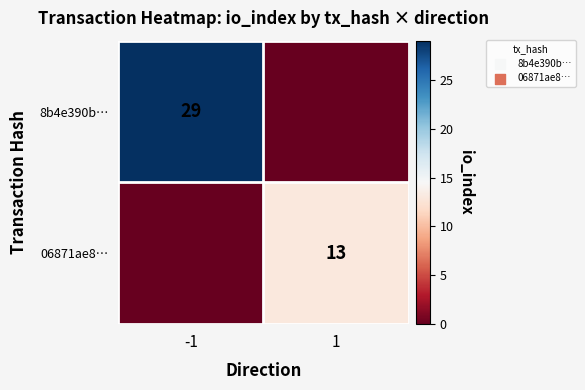

The 8b4e390b… series shows 29 at -1. True or false?

True